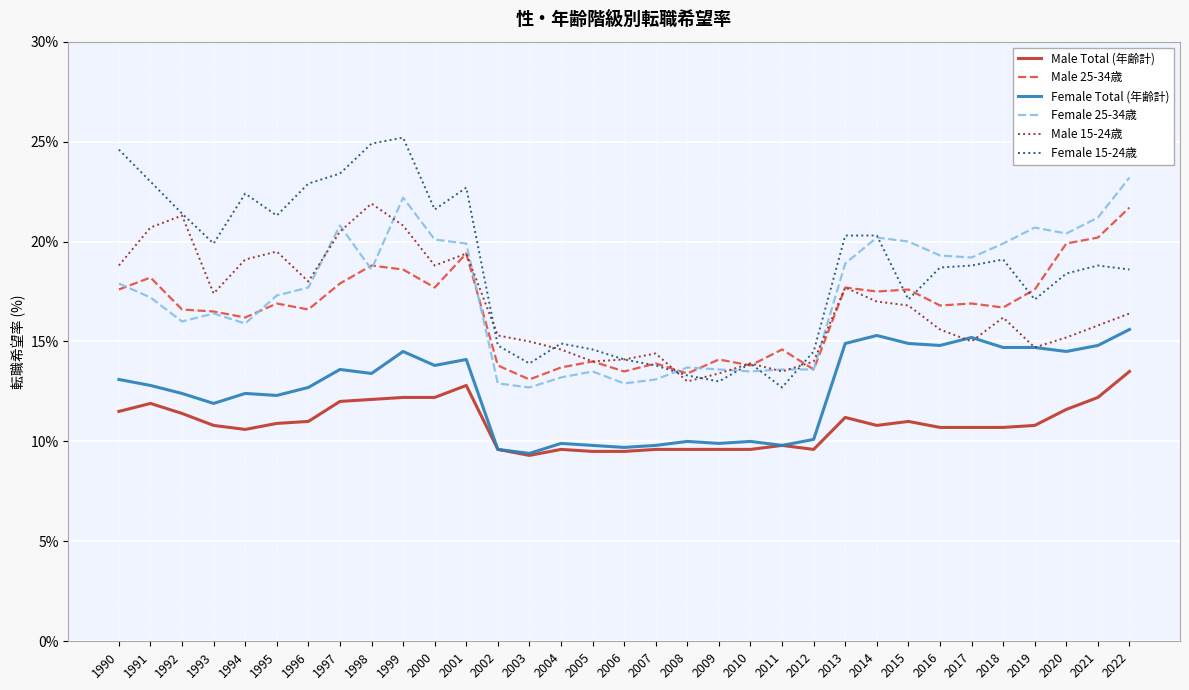

At which category is the sum across all series the highest?

1999